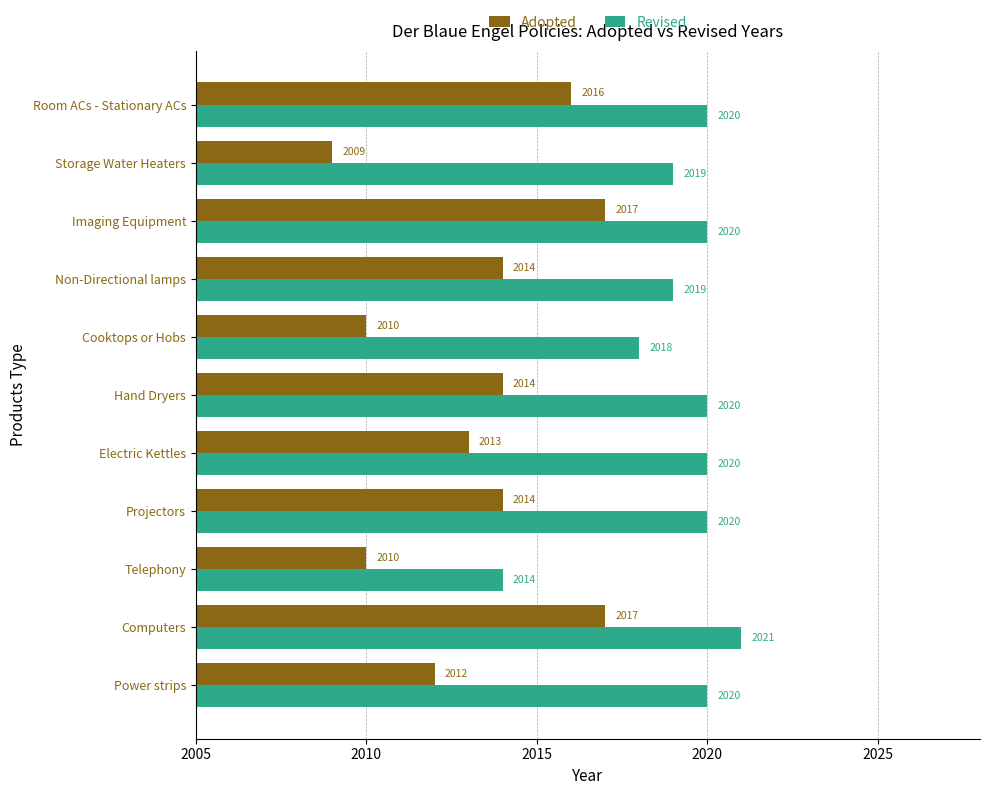

How many data points in Adopted are less than 2014?

5